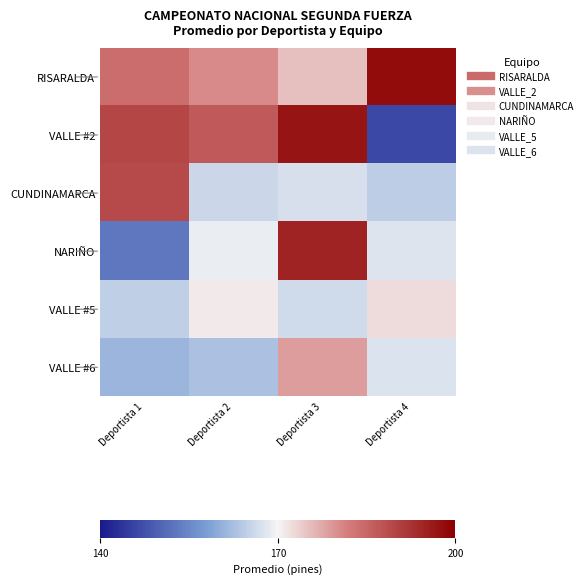

Which has a higher value, Deportista 1 or Deportista 4?

Deportista 4